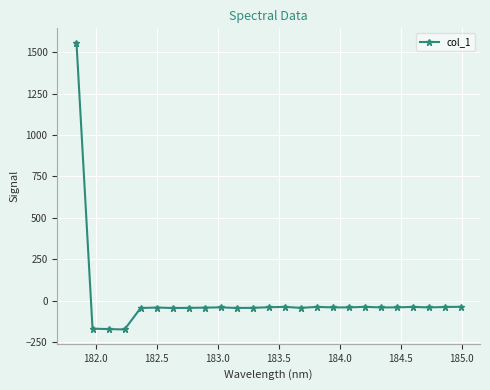

True or false: the data has more than 0 interior local peaks.

True